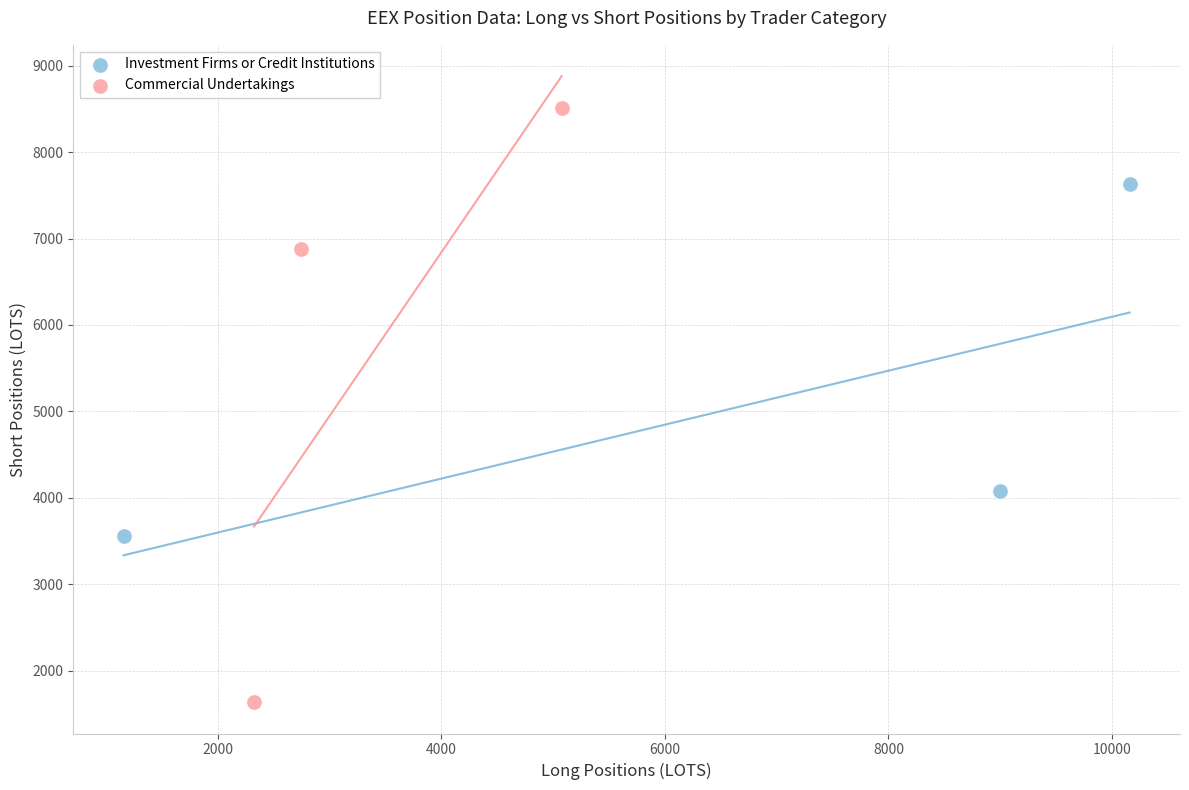

Which series reaches the maximum Y coordinate?

Commercial Undertakings